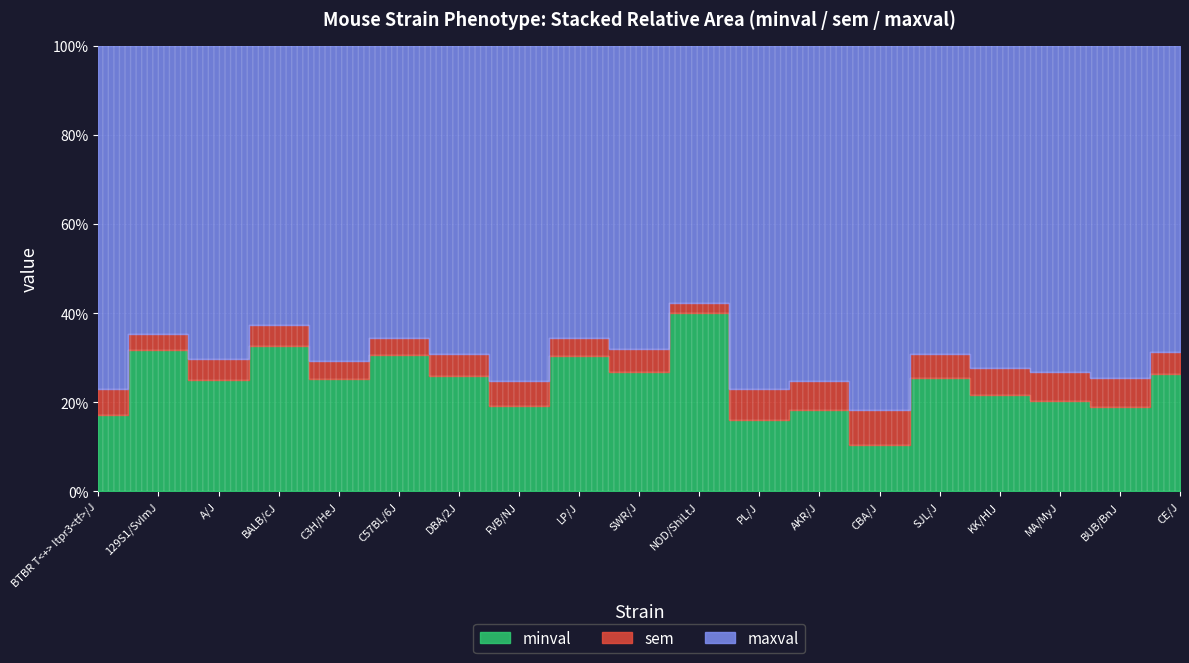

True or false: maxval has a value of 207.0 at SWR/J.

True